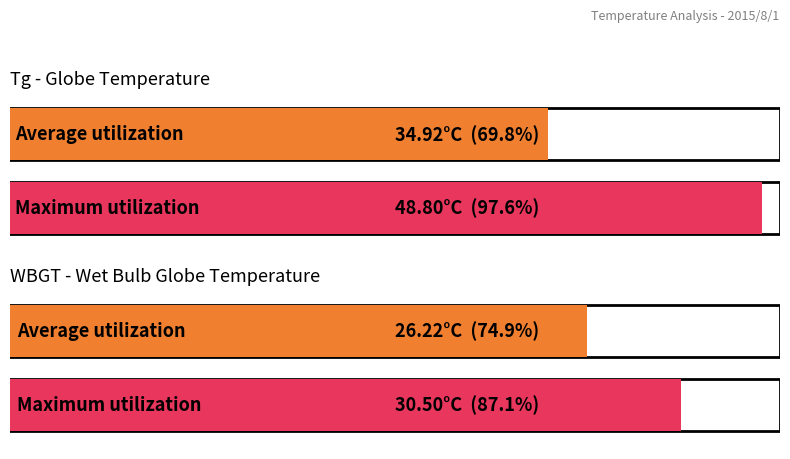

What is the highest value of the Tg series?

48.8